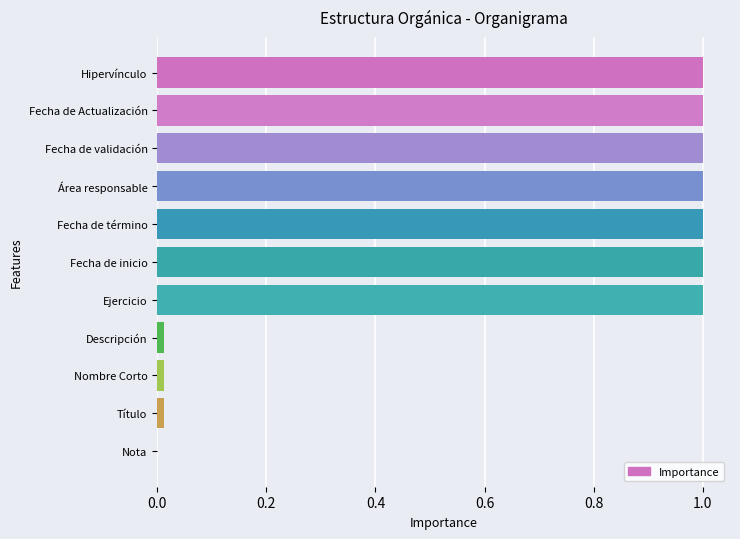

Count the number of data series in this chart.

1